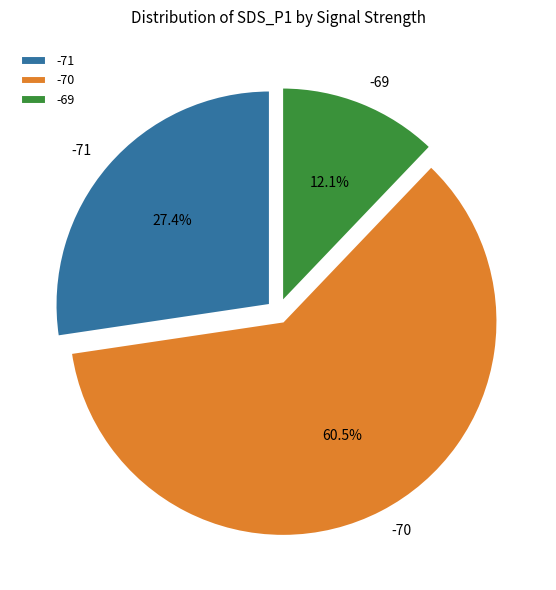

How many slices are in this pie chart?

3